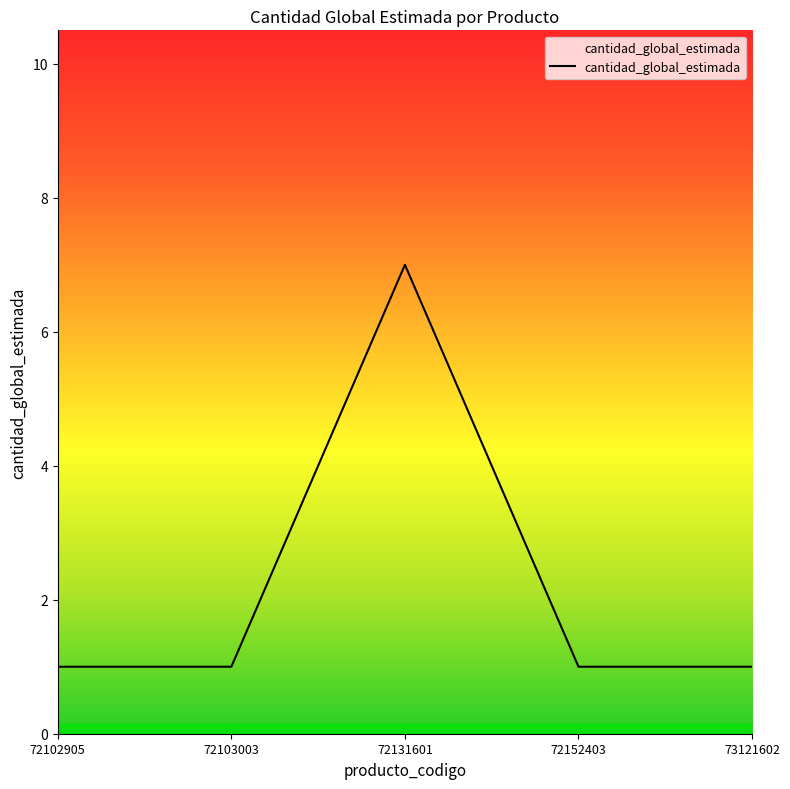

Reading right to left, what are all the values shown in this chart?

1	1	7	1	1